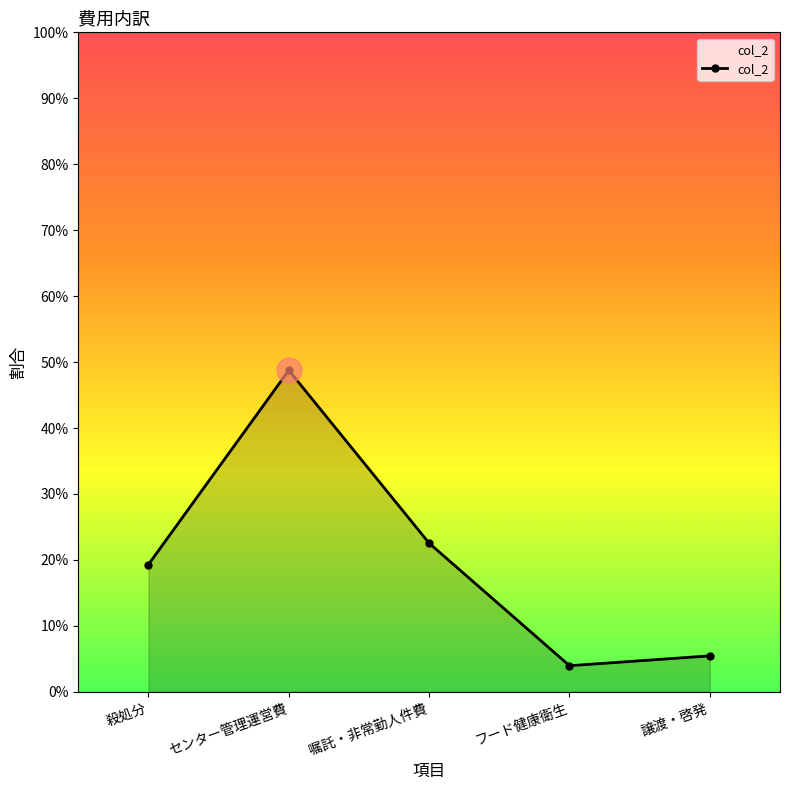

Reading right to left, transcribe all the data shown in this chart.

譲渡・啓発=0.1	フード健康衛生=0.0	嘱託・非常勤人件費=0.2	センター管理運営費=0.5	殺処分=0.2